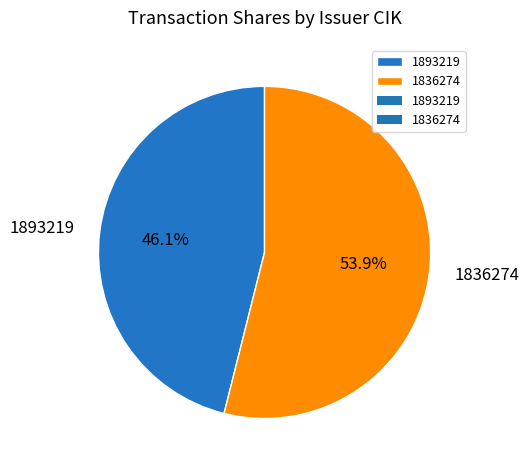

What is the majority slice?

1836274